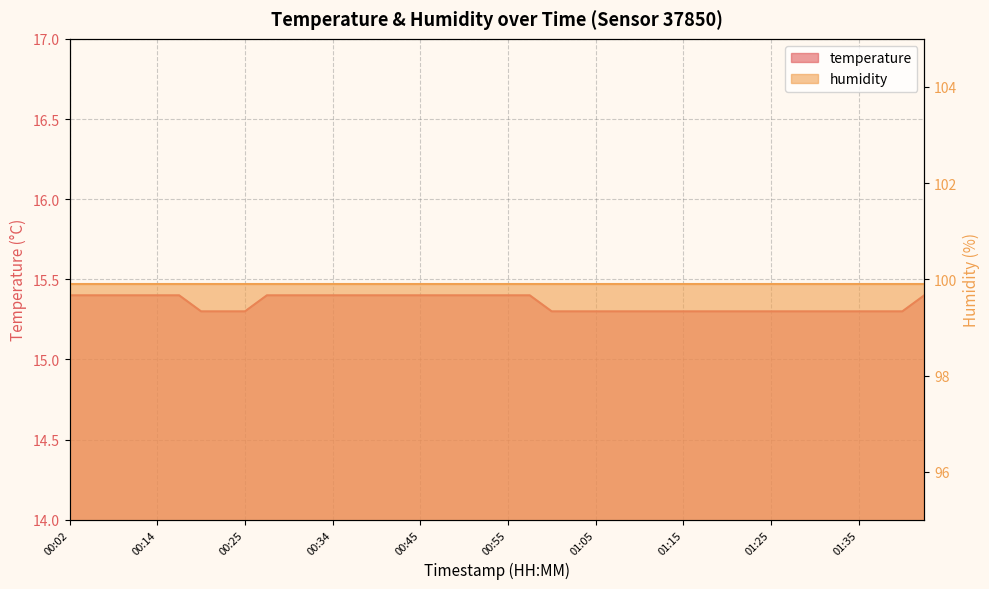

Is it true that the value at 01:15 is 8.4?

False